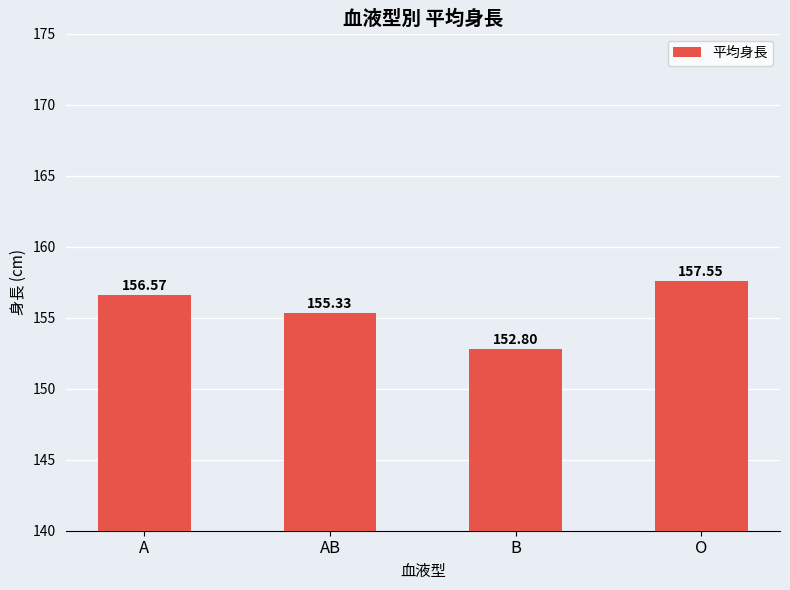

At which label is the value closest to 155?

AB